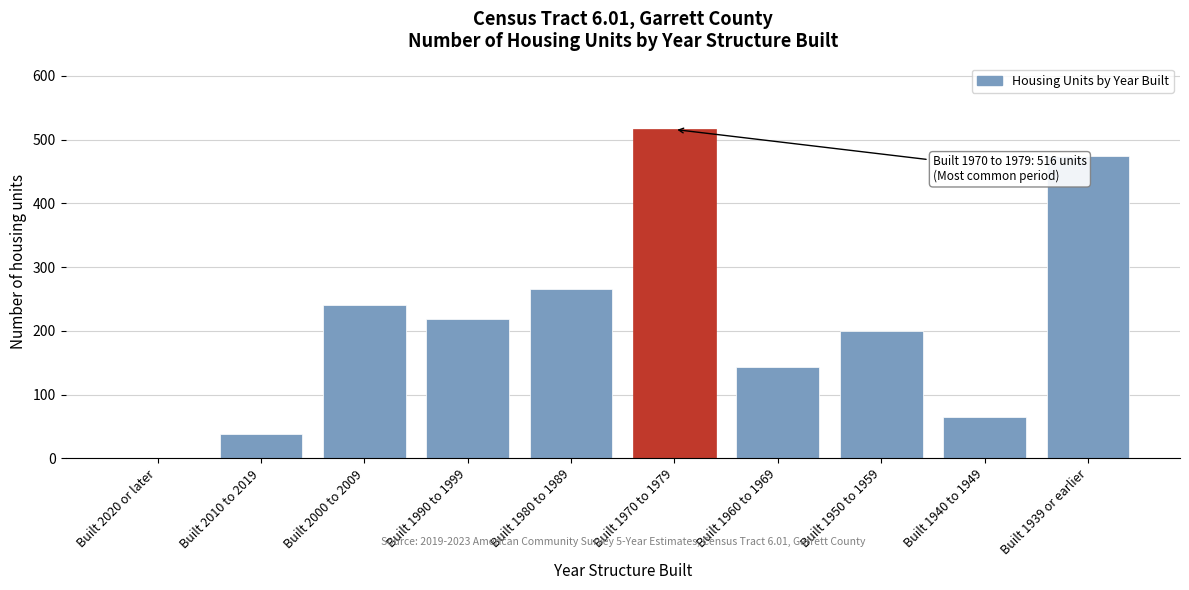

Reading left to right, what are all the values shown in this chart?

Built 2020 or later=0	Built 2010 to 2019=38	Built 2000 to 2009=240	Built 1990 to 1999=218	Built 1980 to 1989=265	Built 1970 to 1979=516	Built 1960 to 1969=144	Built 1950 to 1959=200	Built 1940 to 1949=65	Built 1939 or earlier=474